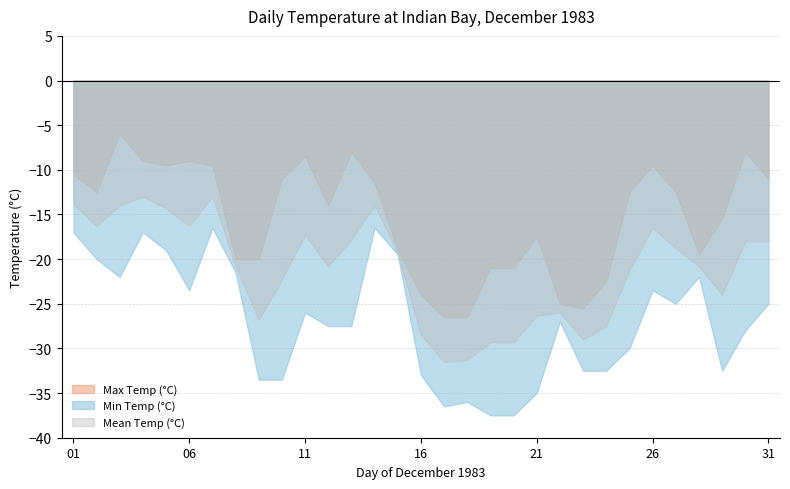

True or false: Mean Temp (°C) and Min Temp (°C) cross at least once.

False